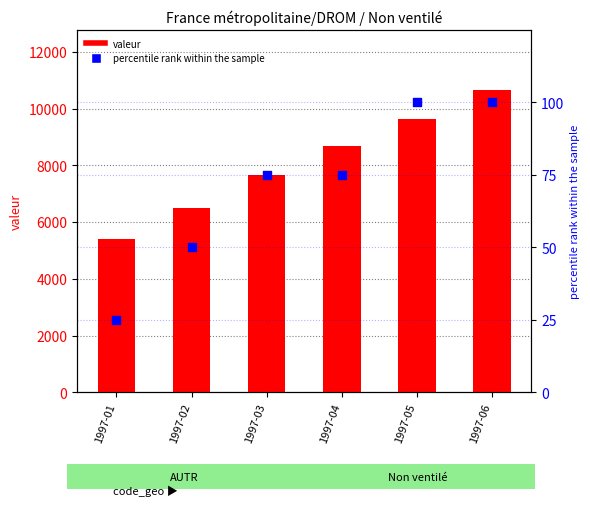

At how many categories does at least one series exceed 360?

6